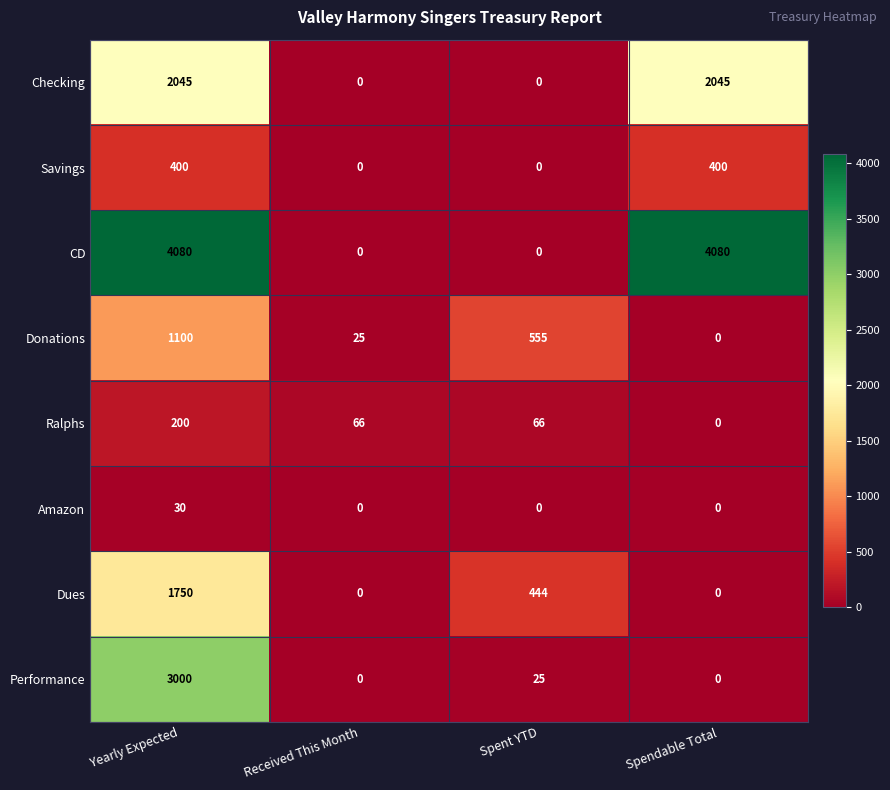

True or false: Dues has a value of 0 at Received This Month.

True